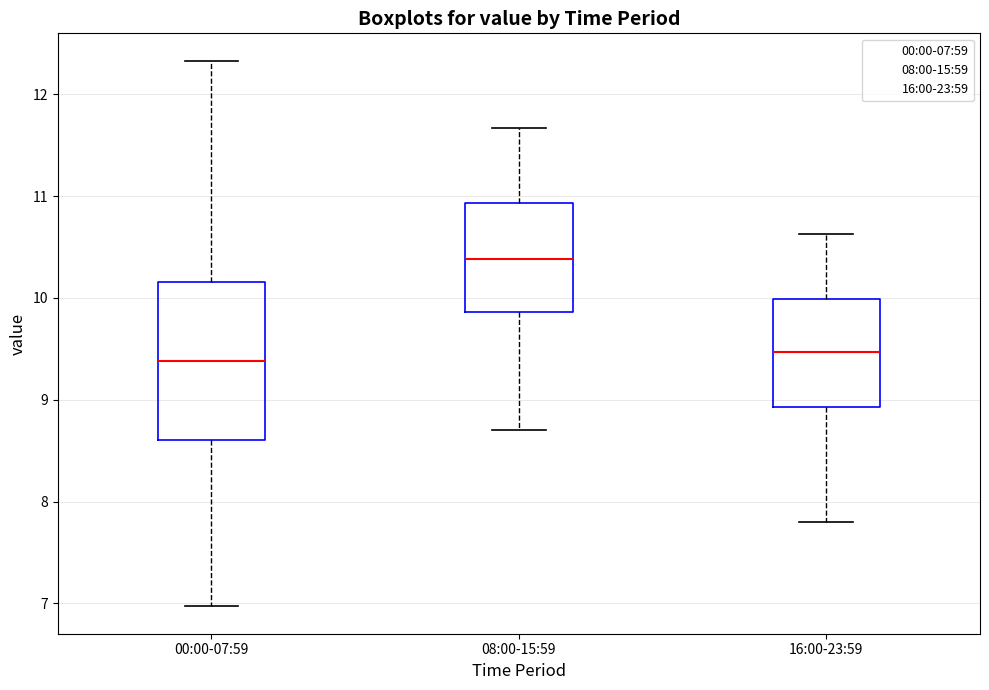

Reading left to right, read every box against the y-axis: the position of its median line, the range the box covers, and the ends of its whiskers. The values are not printed on the chart, so give them approximately, as read against the axis.

00:00-07:59: median 9.4, box 8.6 to 10.2, whiskers 7.0 to 12.3
08:00-15:59: median 10.4, box 9.9 to 10.9, whiskers 8.7 to 11.7
16:00-23:59: median 9.5, box 8.9 to 10.0, whiskers 7.8 to 10.6